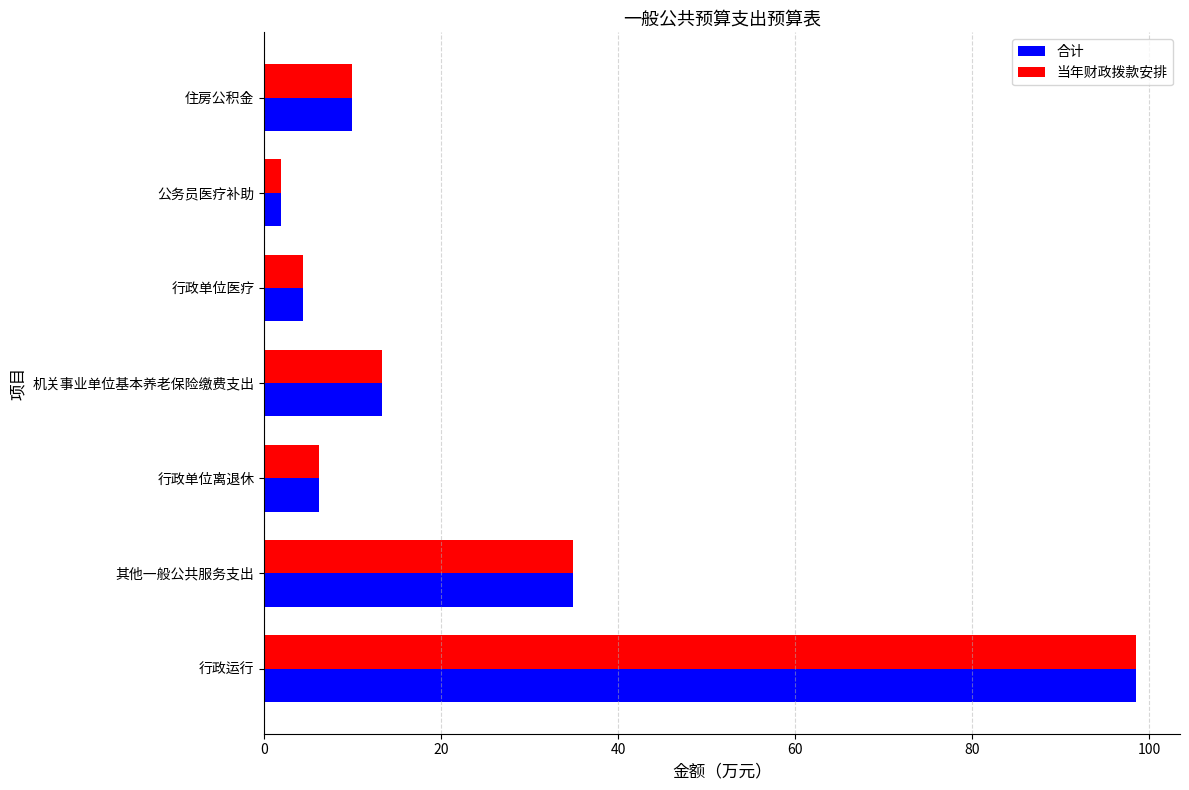

What is the difference between the maximum and minimum values in the 合计 series?

96.6